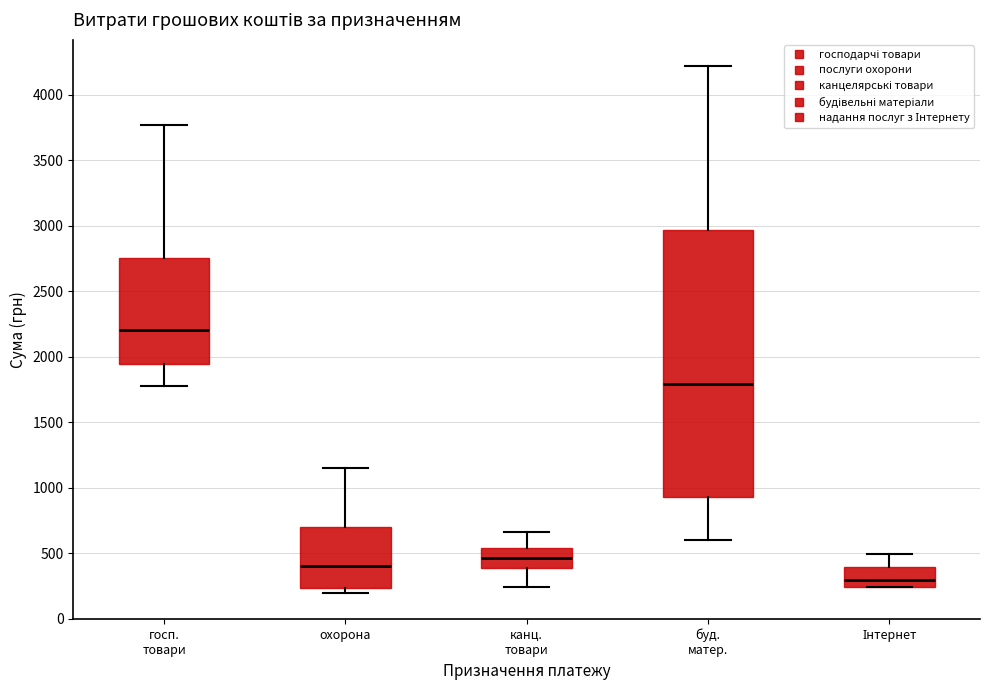

Reading left to right, transcribe this box plot: for each box, give where its median line is, the range the box spans, and where its two whiskers end, as read against the y-axis. The values are not printed on the chart, so give them approximately, as read against the axis.

госп. товари: median 2200, box 1950 to 2750, whiskers 1800 to 3750
охорона: median 400, box 250 to 700, whiskers 200 to 1150
канц. товари: median 450, box 400 to 550, whiskers 250 to 650
буд. матер.: median 1800, box 950 to 2950, whiskers 600 to 4200
Інтернет: median 300, box 250 to 400, whiskers 250 to 500